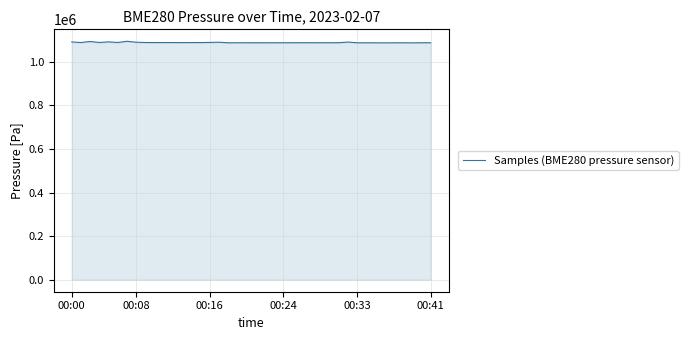

What is the minimum value shown in the chart?

1086616